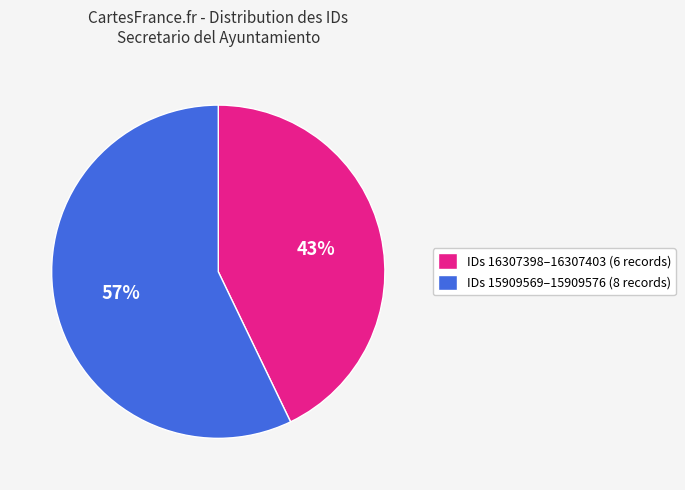

Between IDs 16307398–16307403 (6 records) and IDs 15909569–15909576 (8 records), which is larger?

IDs 15909569–15909576 (8 records)